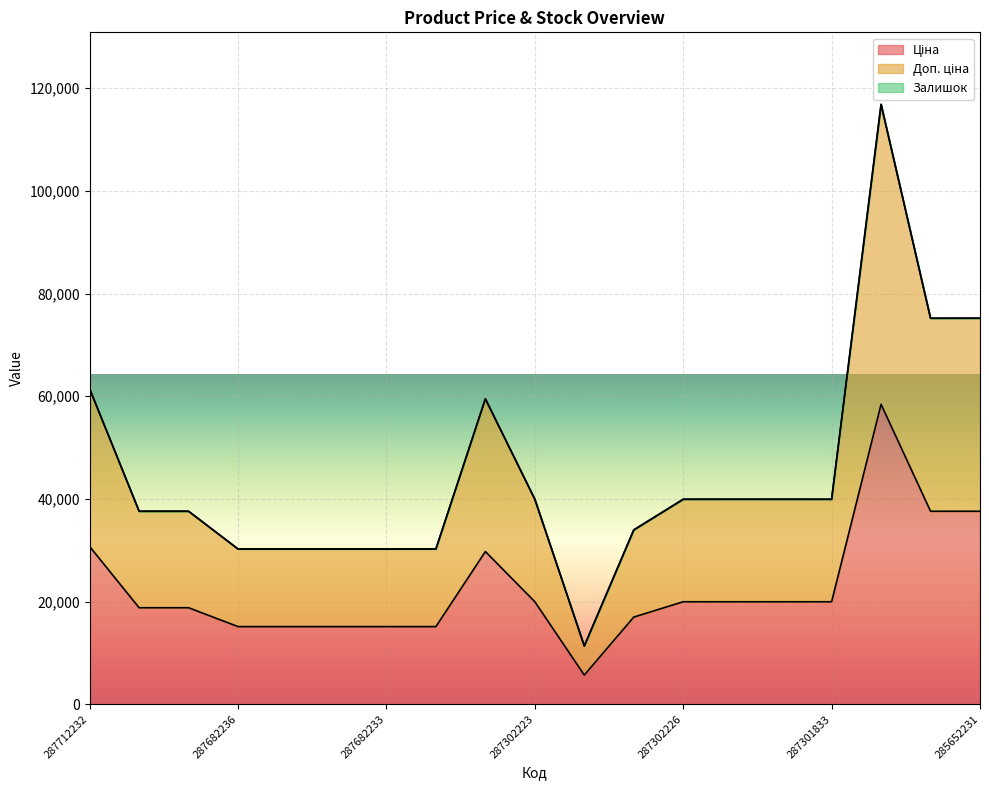

True or false: Ціна has a value of 19964.2 at 287302224.

True